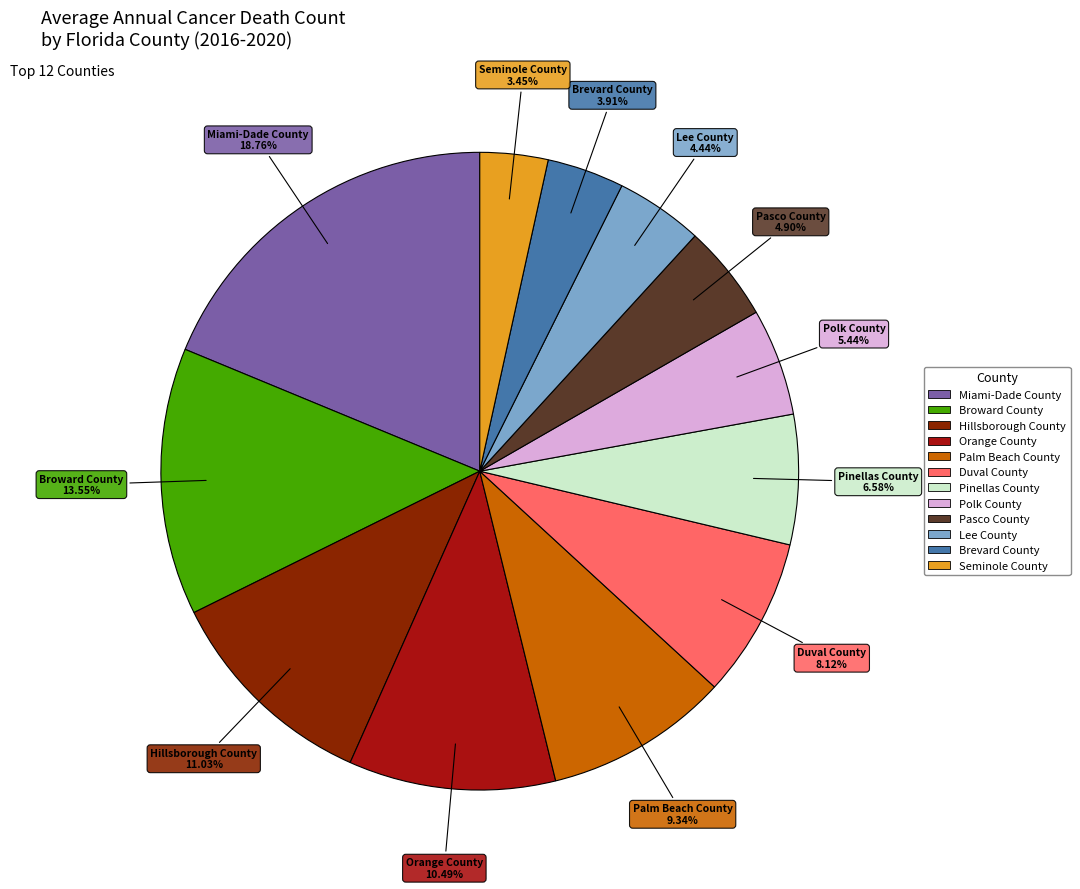

What is the largest slice in the pie chart?

Miami-Dade County